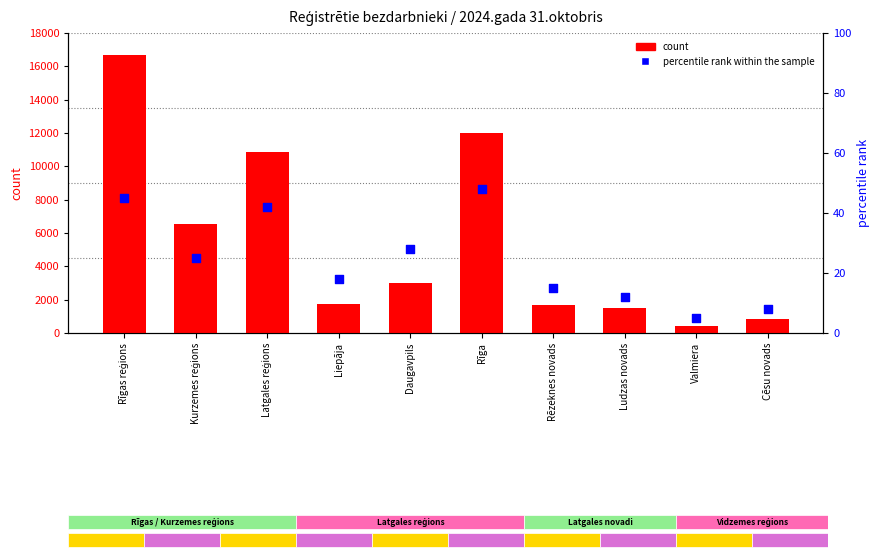

Which series reaches the minimum Y coordinate?

percentile rank within the sample